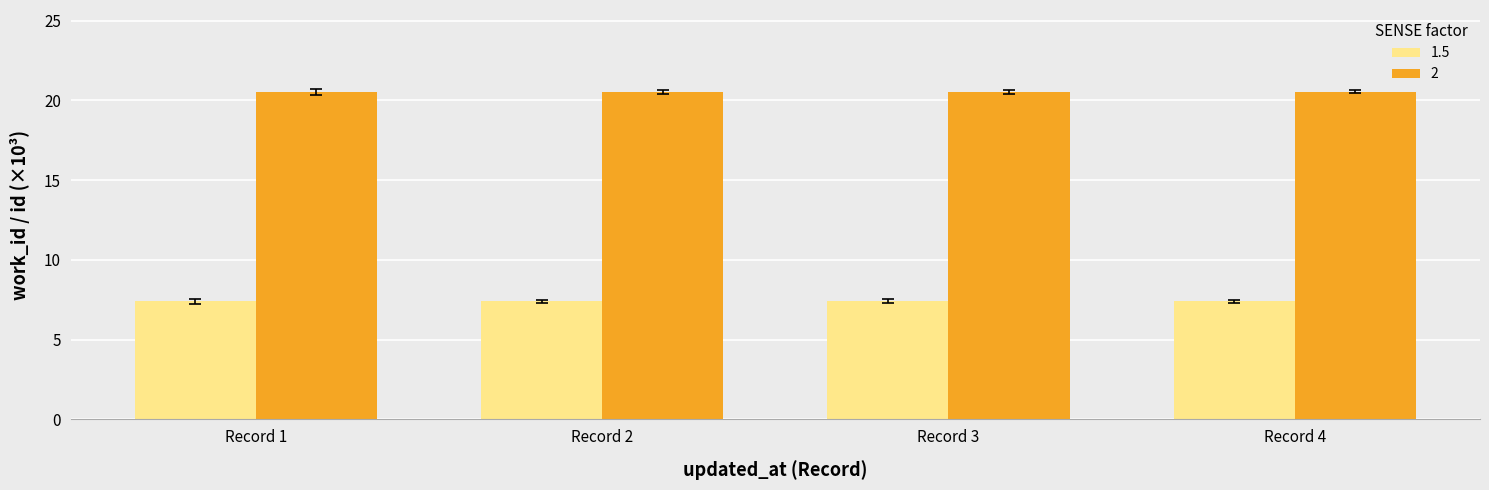

Is it true that 2 equals 20.5 at Record 3?

True